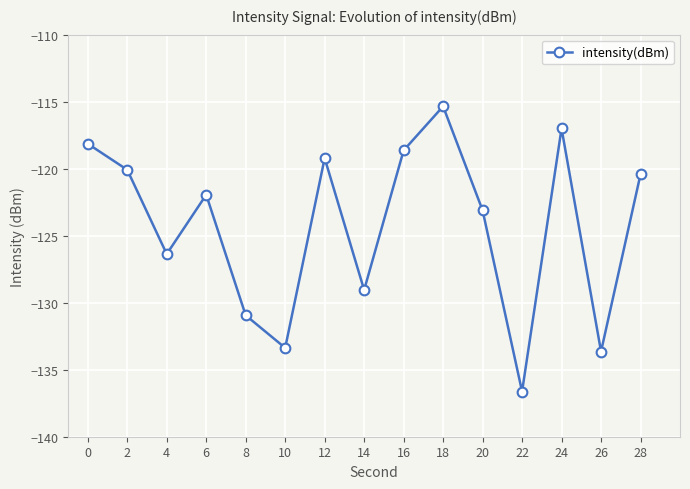

List the labels in order of value, smallest first.

22, 26, 10, 8, 14, 4, 20, 6, 28, 2, 12, 16, 0, 24, 18